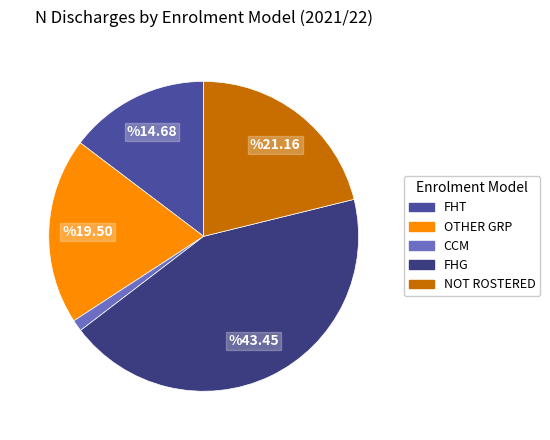

To the nearest percent, what is the average slice percentage?

20%